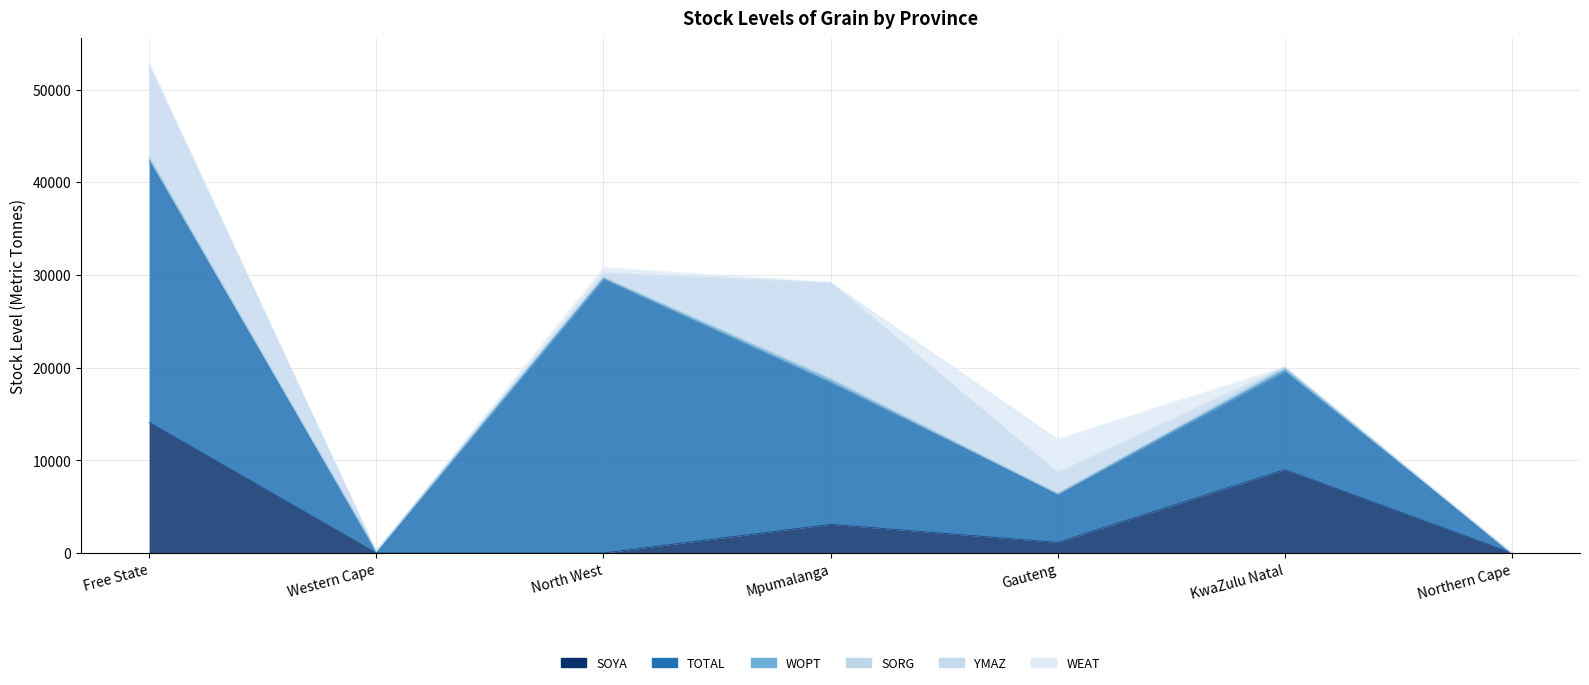

At how many categories does at least one series exceed 10285?

4